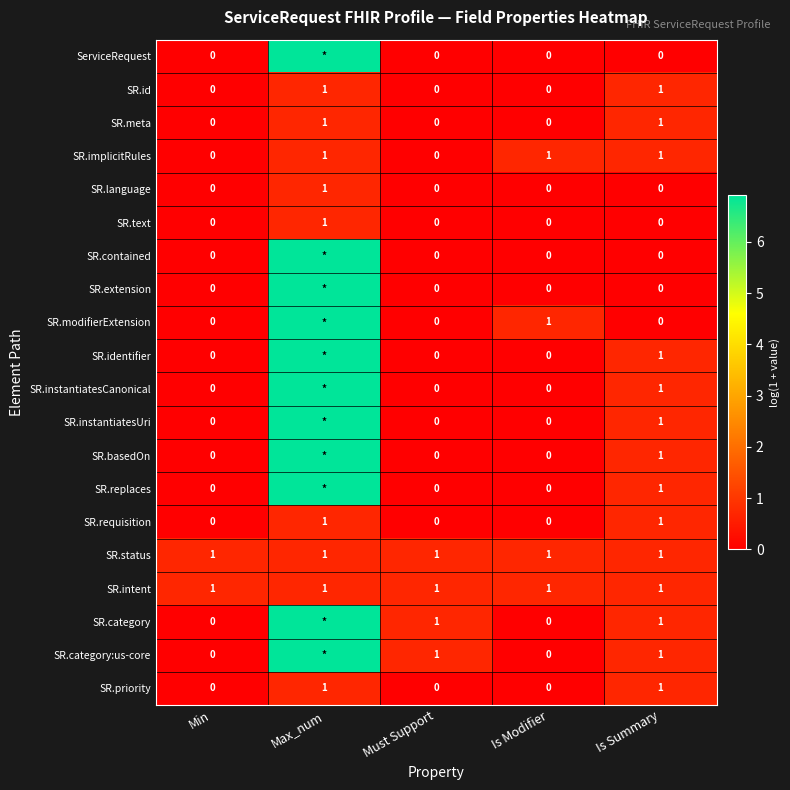

What is the greatest value displayed?

6.9